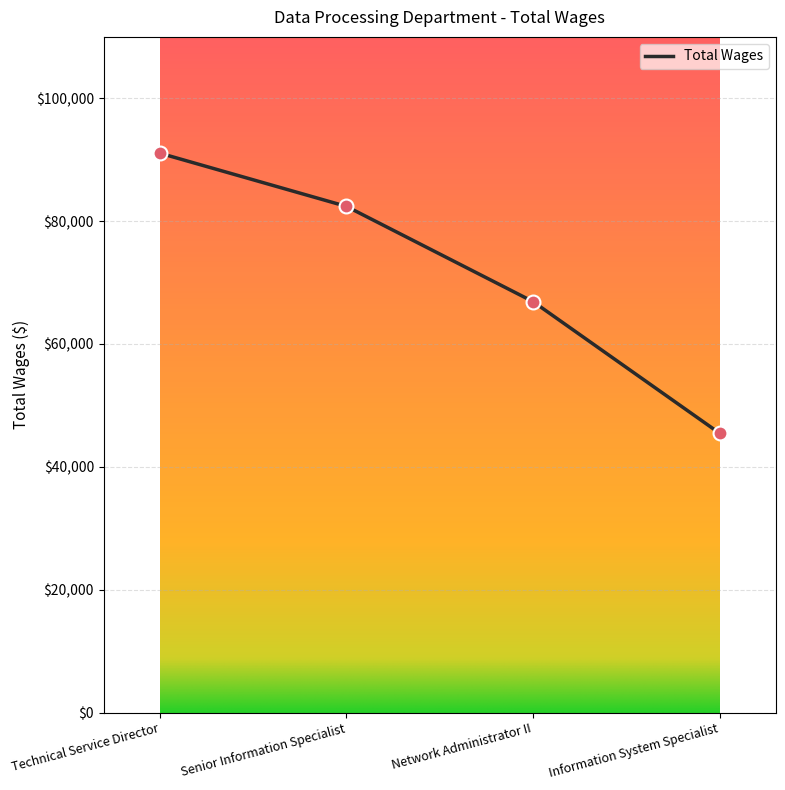

Between Network Administrator II and Technical Service Director, which is larger?

Technical Service Director